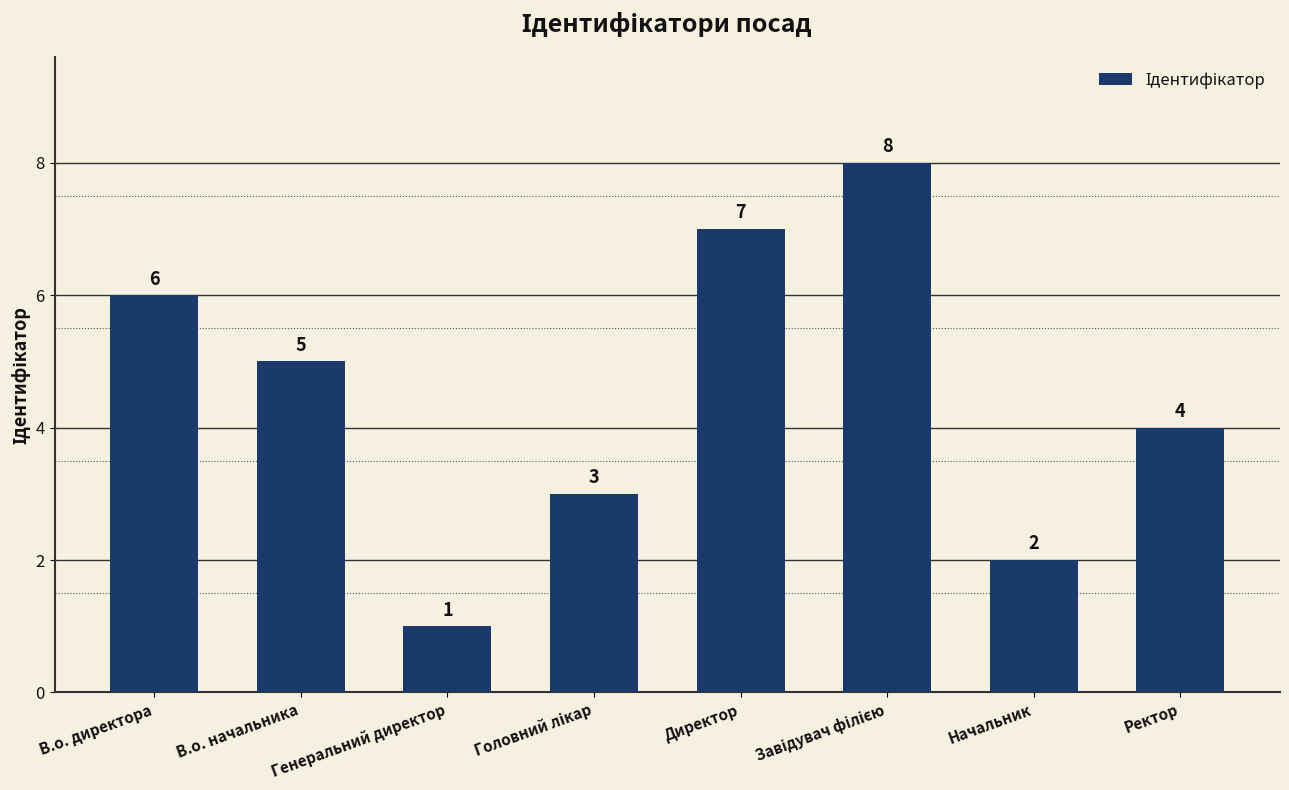

Where is the data nearest to the value 4?

Ректор